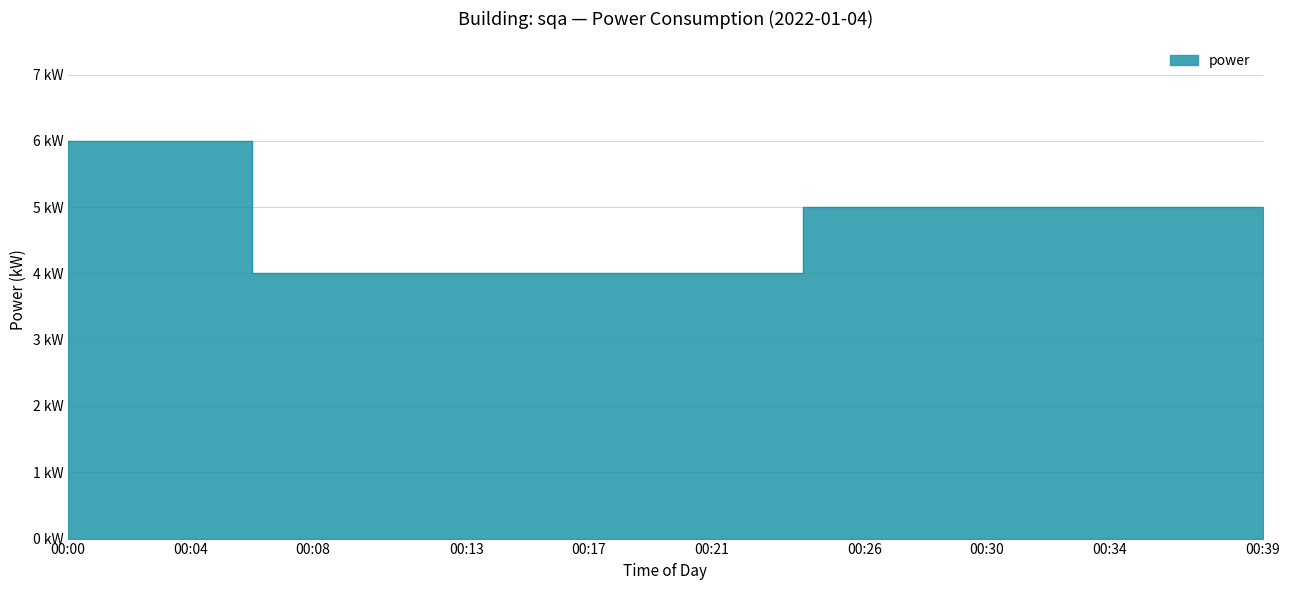

What is the difference between the maximum and minimum values?

2